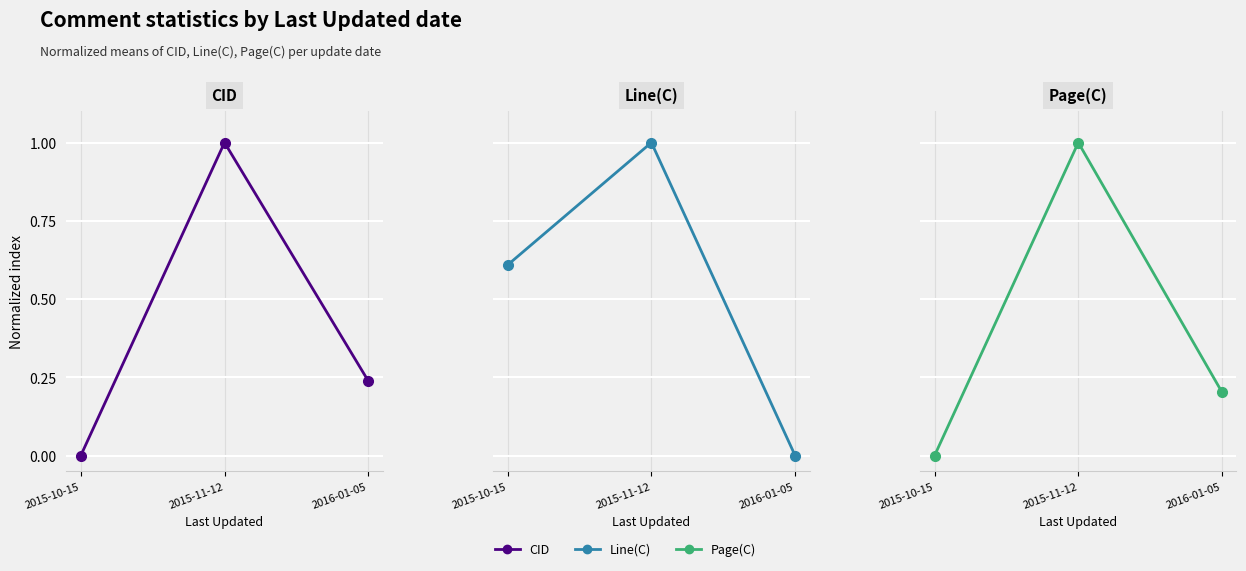

What are all the series names shown in the legend?

CID, Line(C), Page(C)